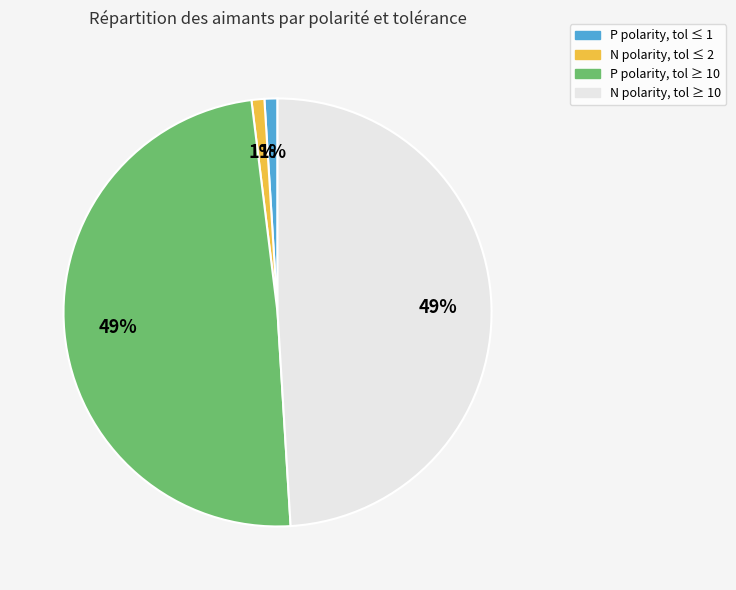

Is there a majority slice in this chart?

No